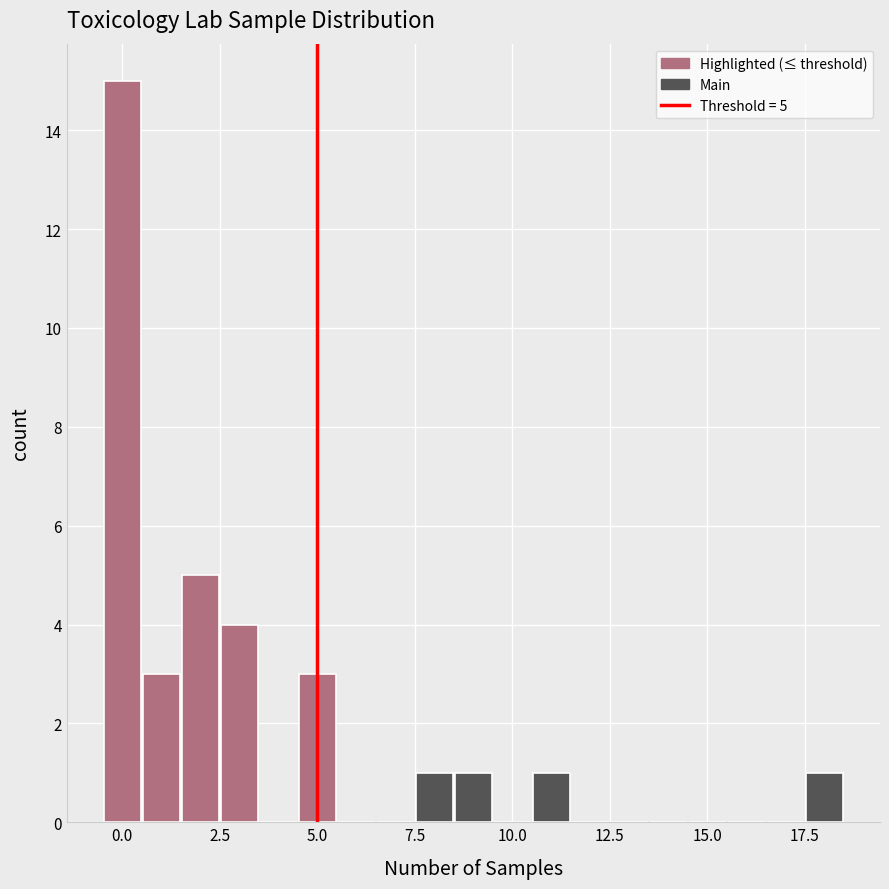

Around what value on the x-axis is the tallest bar? Give the approximate position of its centre, as read against the axis.

0.0